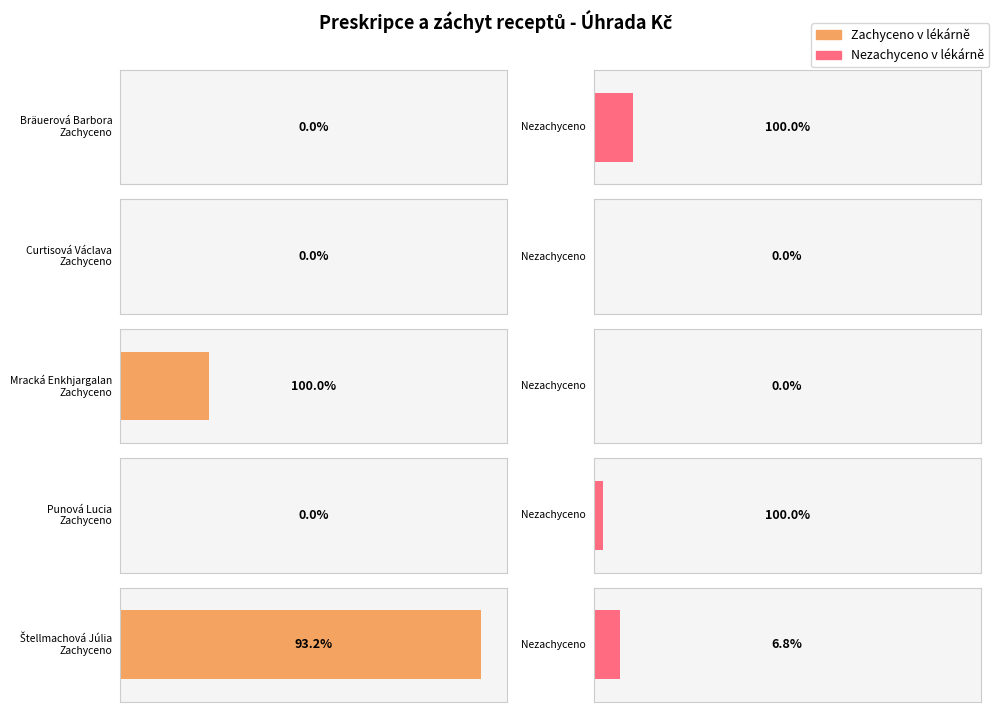

Where does the data first go above 368?

Bräuerová Barbora